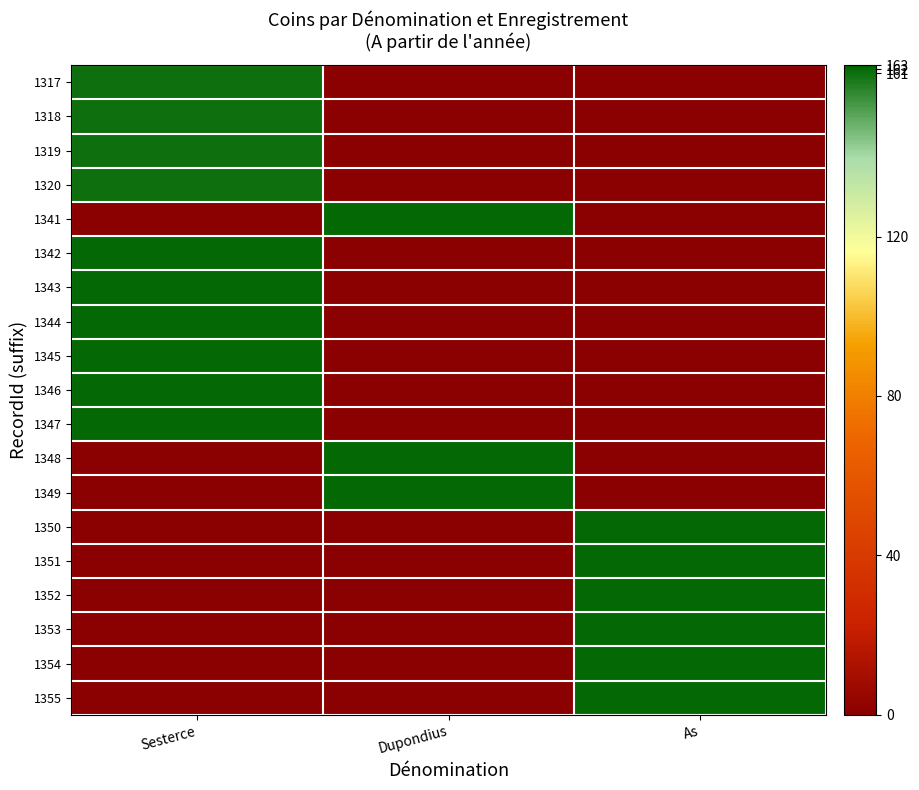

Count the number of data series in this chart.

19